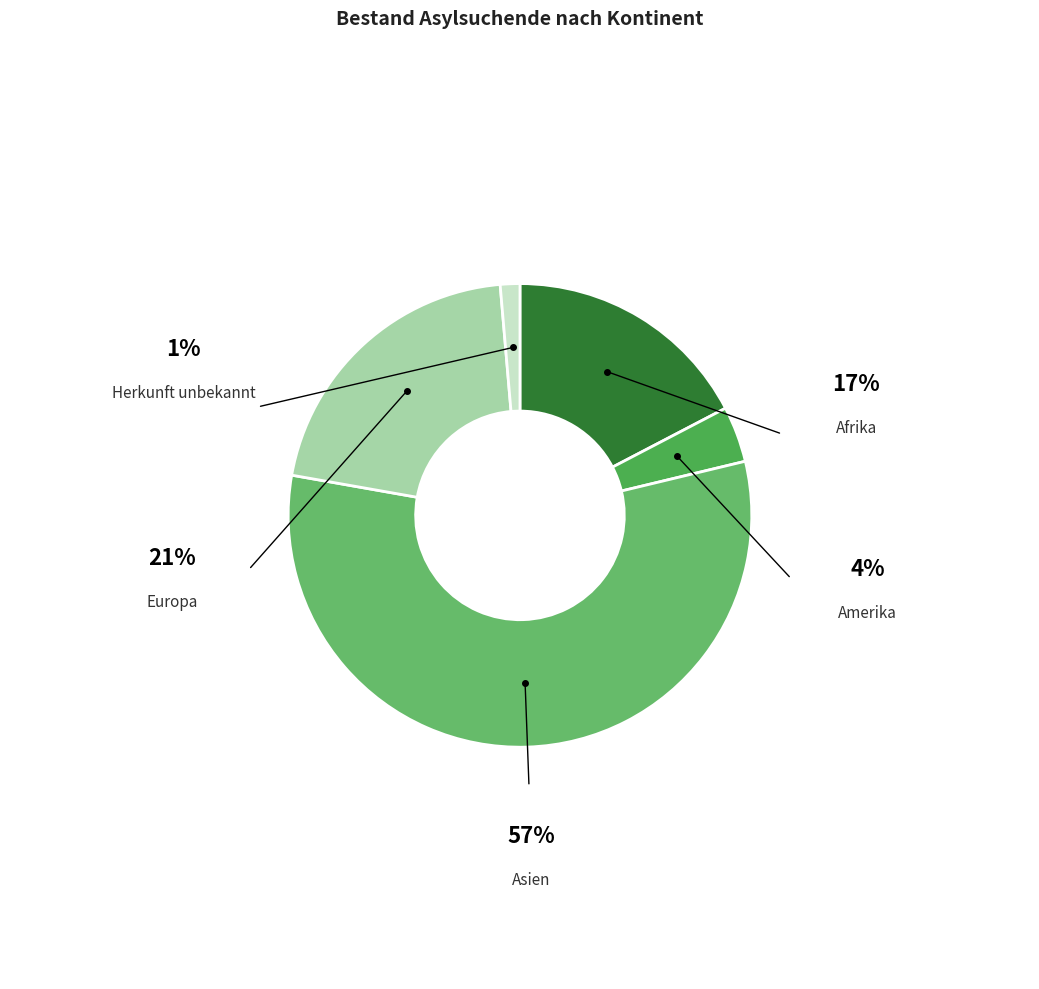

How many slices are in this pie chart?

5